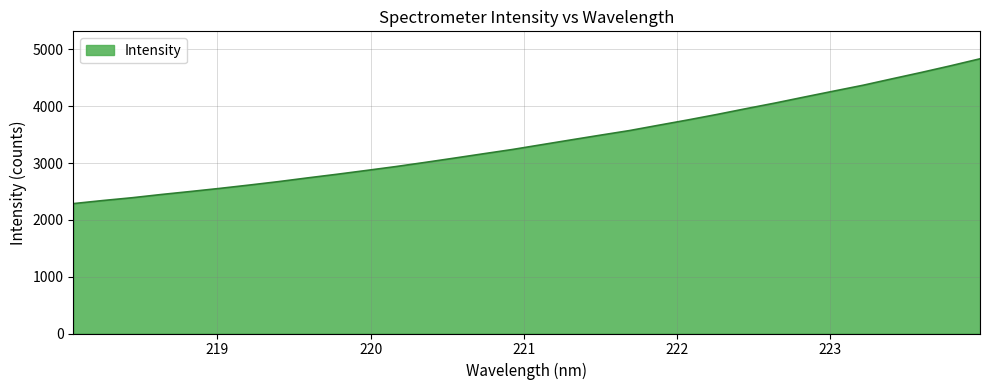

How many categories are shown in the chart?

32